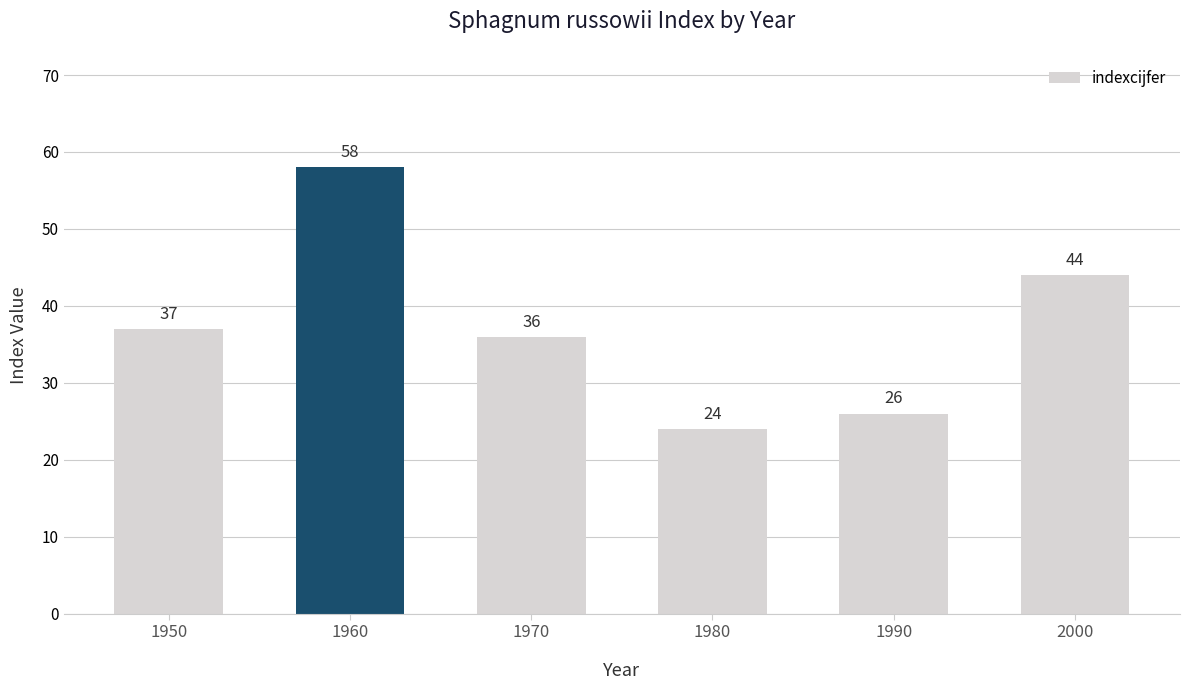

List the labels in order of value, smallest first.

1980, 1990, 1970, 1950, 2000, 1960